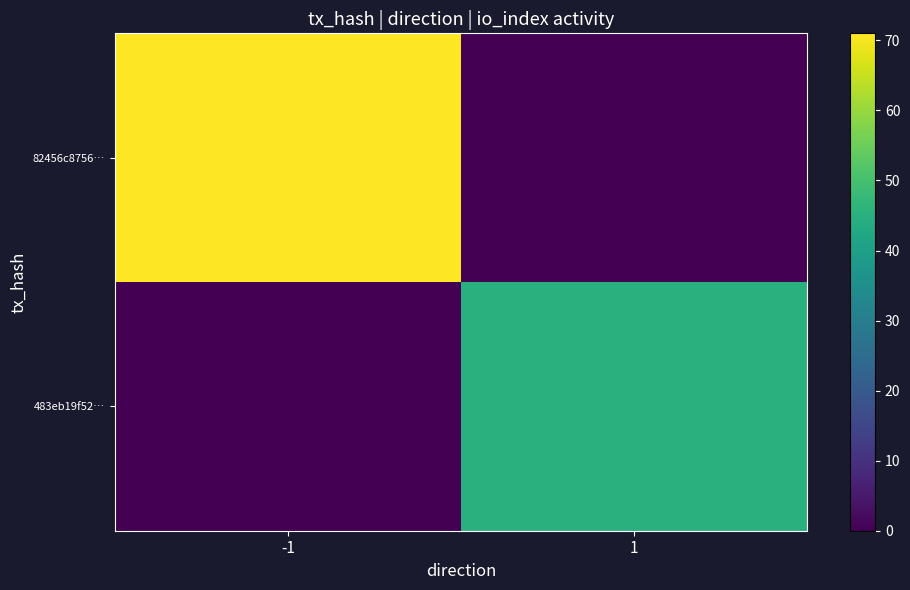

Reading left to right, extract all data points from this chart.

82456c8756…: -1=71	1=0
483eb19f52…: -1=0	1=45